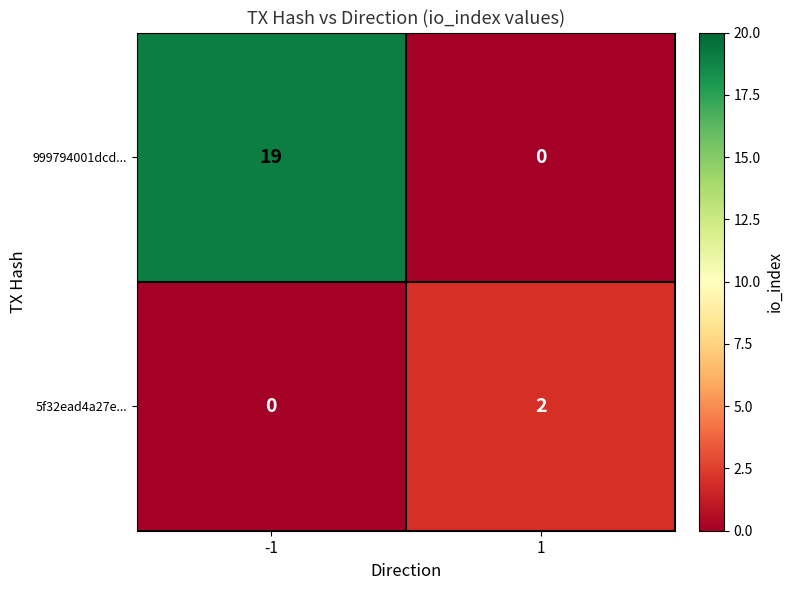

Which series has the largest total across all categories?

999794001dcd...